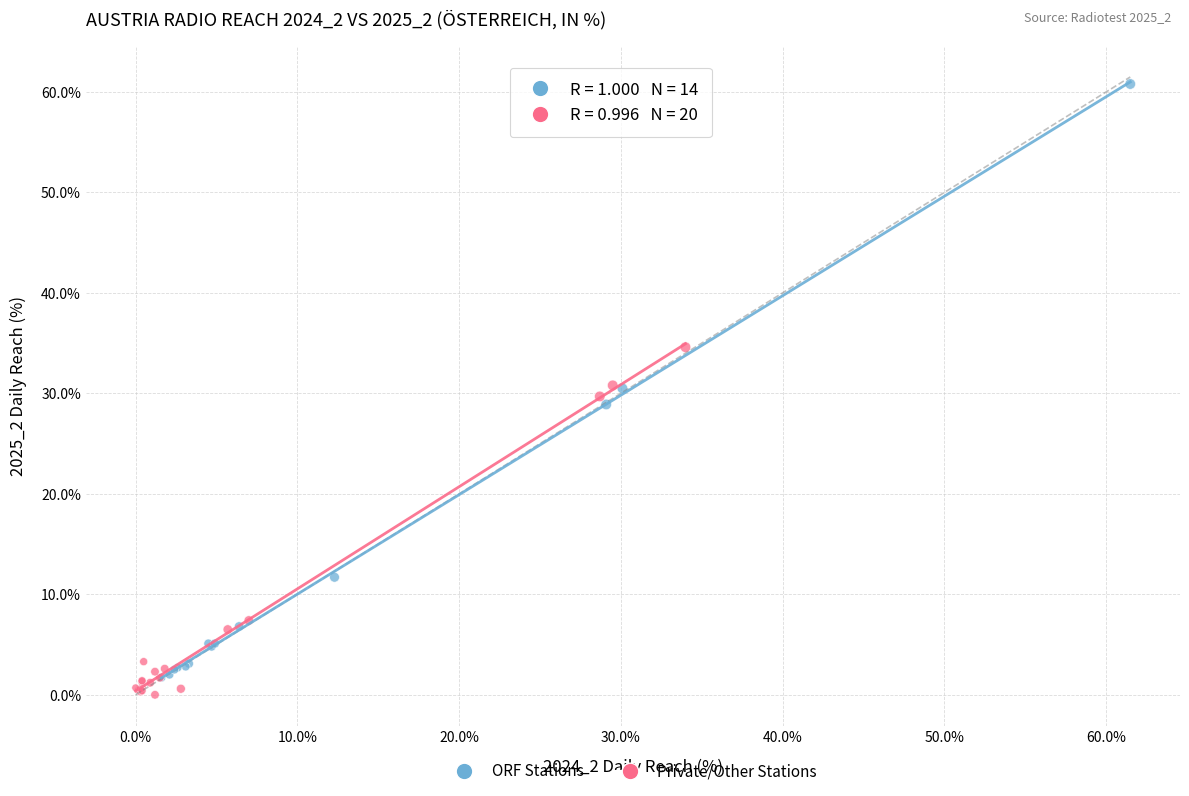

Which series contains the highest Y value?

ORF Stations